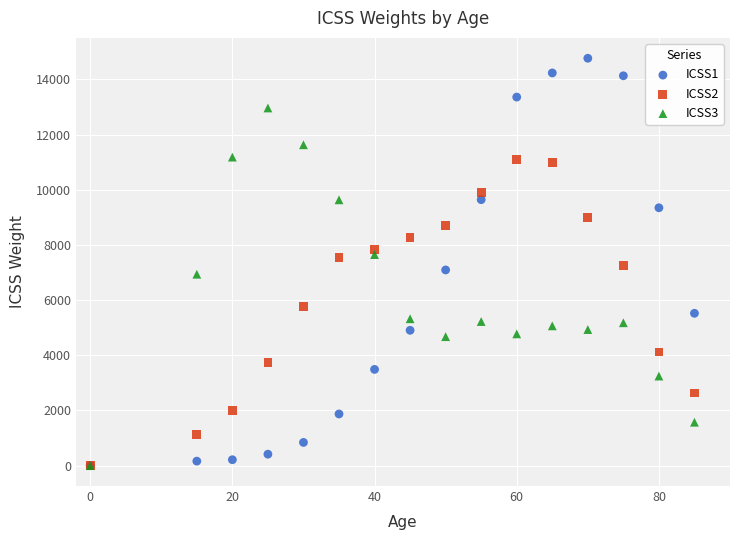

Which series has the largest Y range (max minus min)?

ICSS1